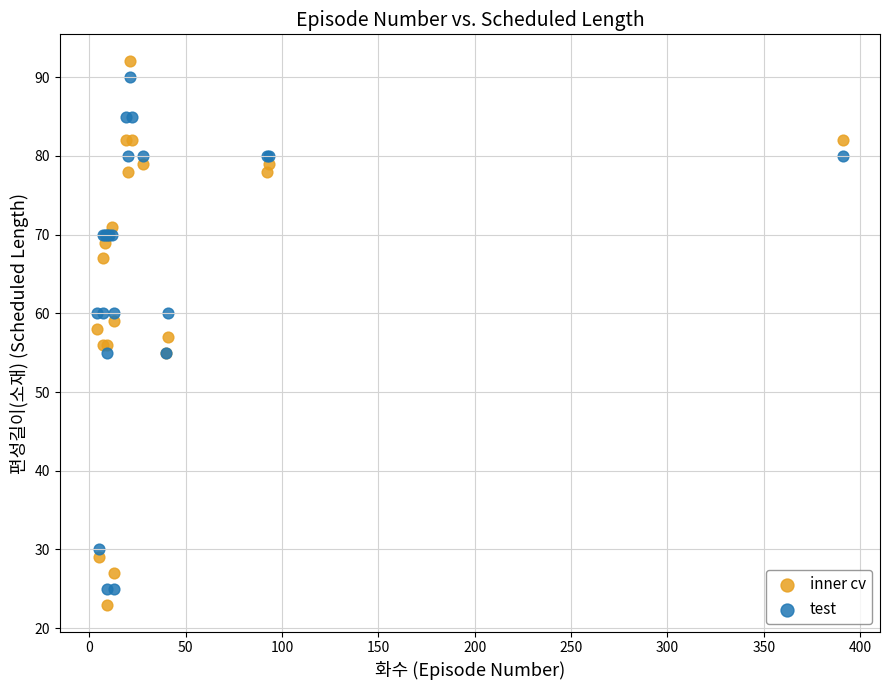

Which series contains the highest Y value?

inner cv